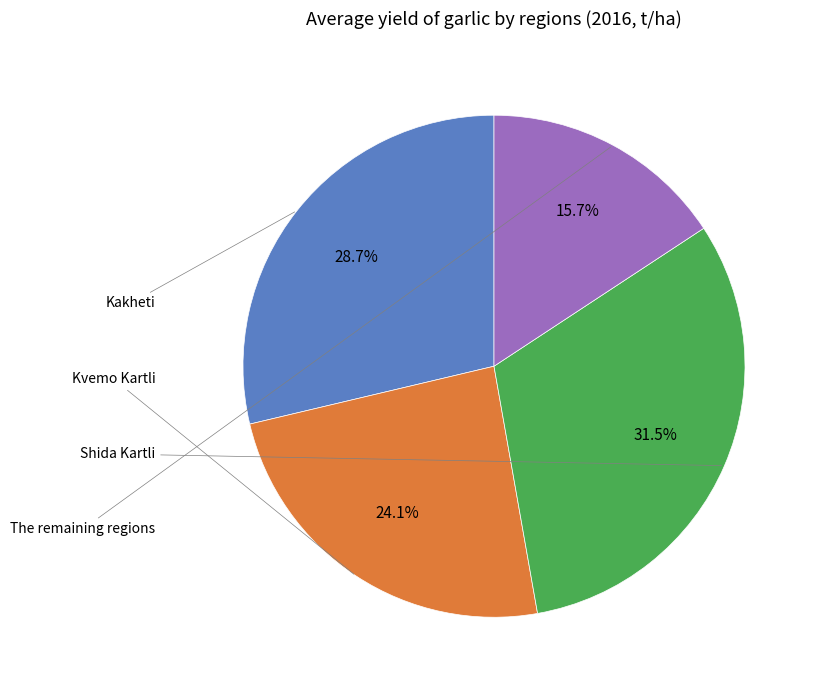

Is there a majority slice in this chart?

No